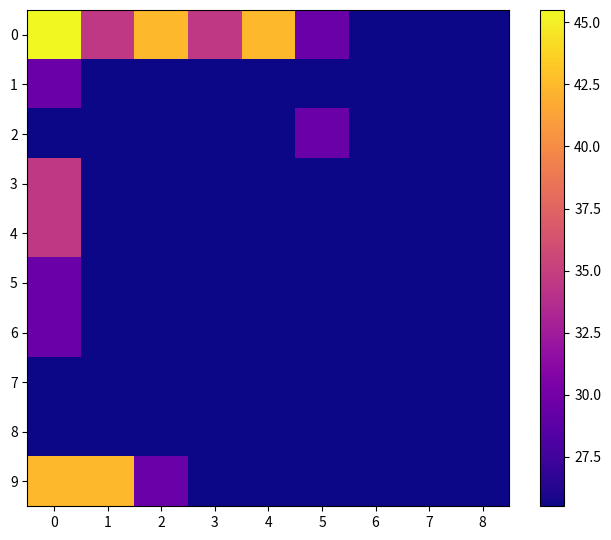

Rank the series at 1 from lowest to highest value.

1, 2, 3, 4, 5, 6, 7, 8, 0, 9